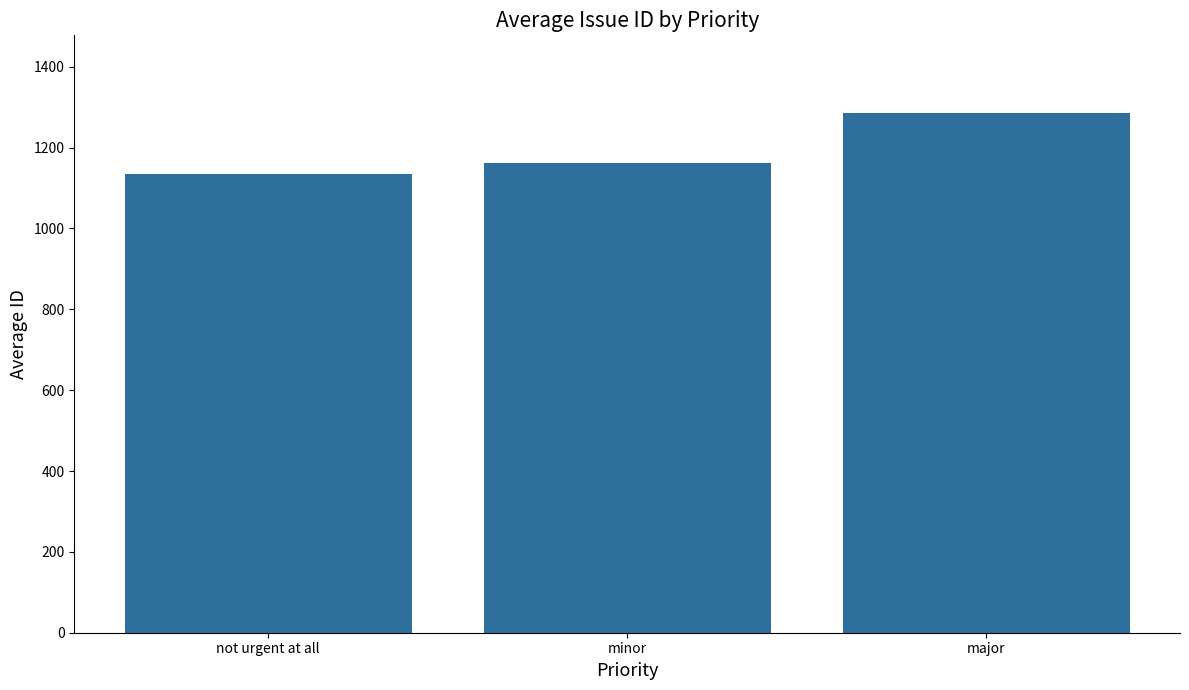

Where is the data nearest to the value 1209?

minor